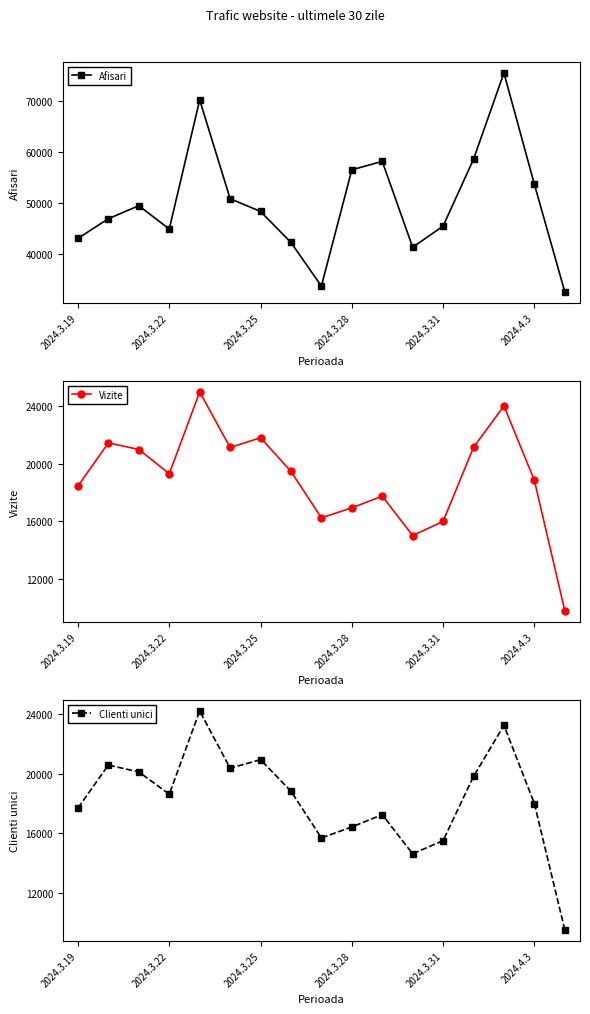

How many data points in Clienti unici are less than 18609?

8